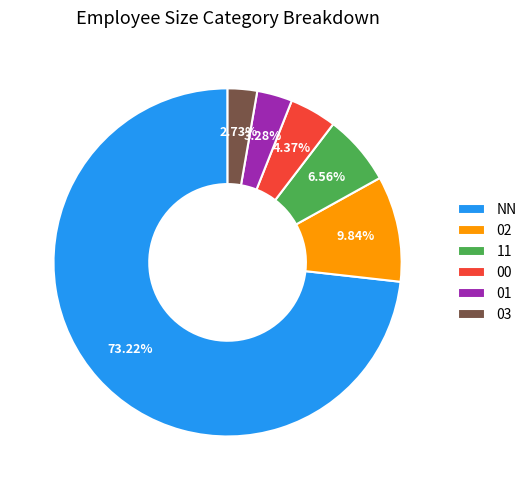

Rank the categories by value from highest to lowest.

NN, 02, 11, 00, 01, 03